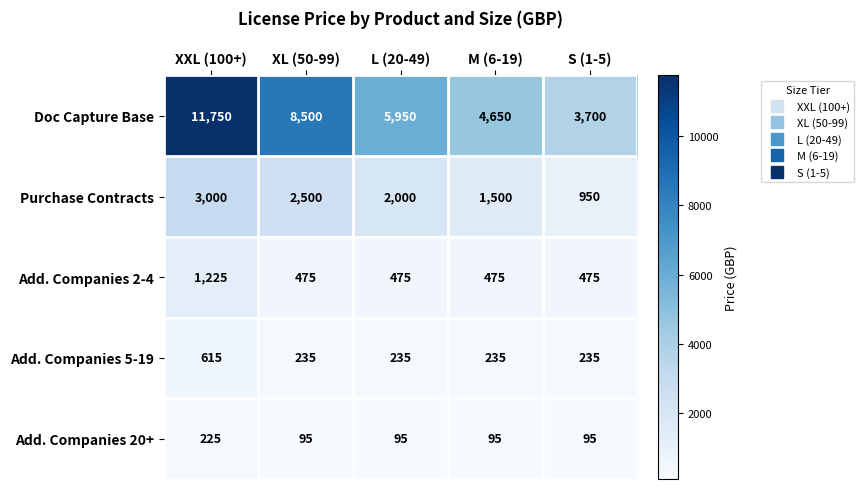

Which series has the largest range (max minus min)?

Doc Capture Base